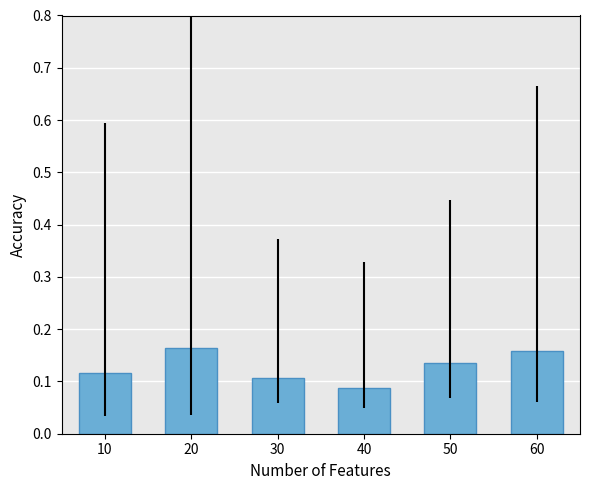

What is the sum of all values?

0.8